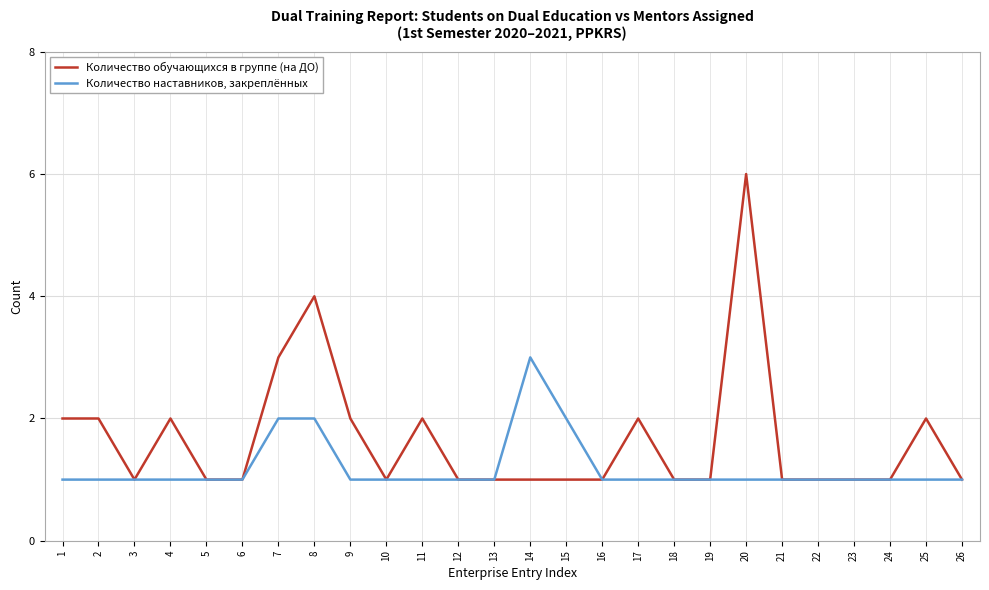

What is the highest value of the Количество наставников, закреплённых series?

3